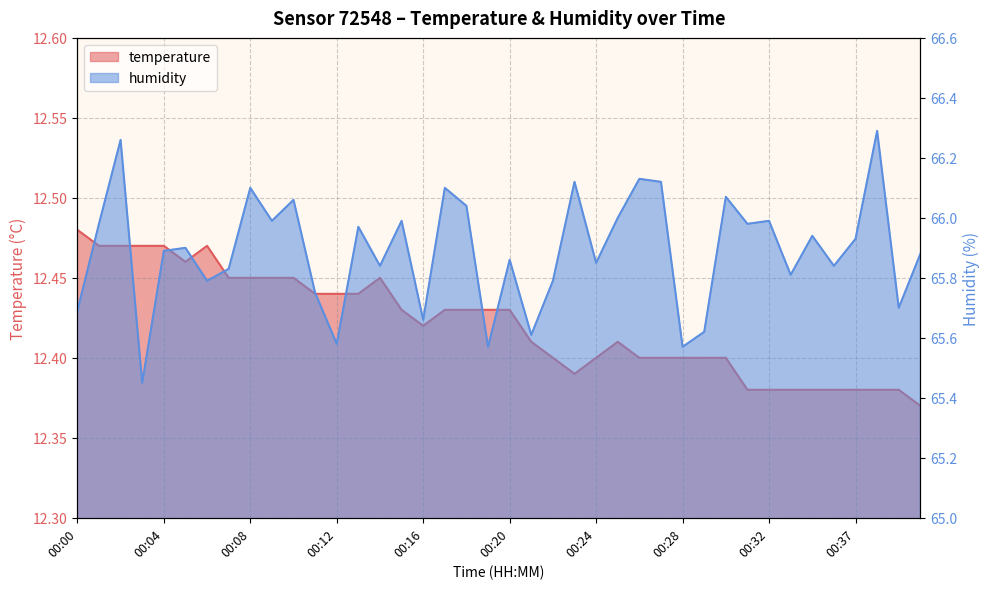

What is the total value across all series at 00:38?

78.7